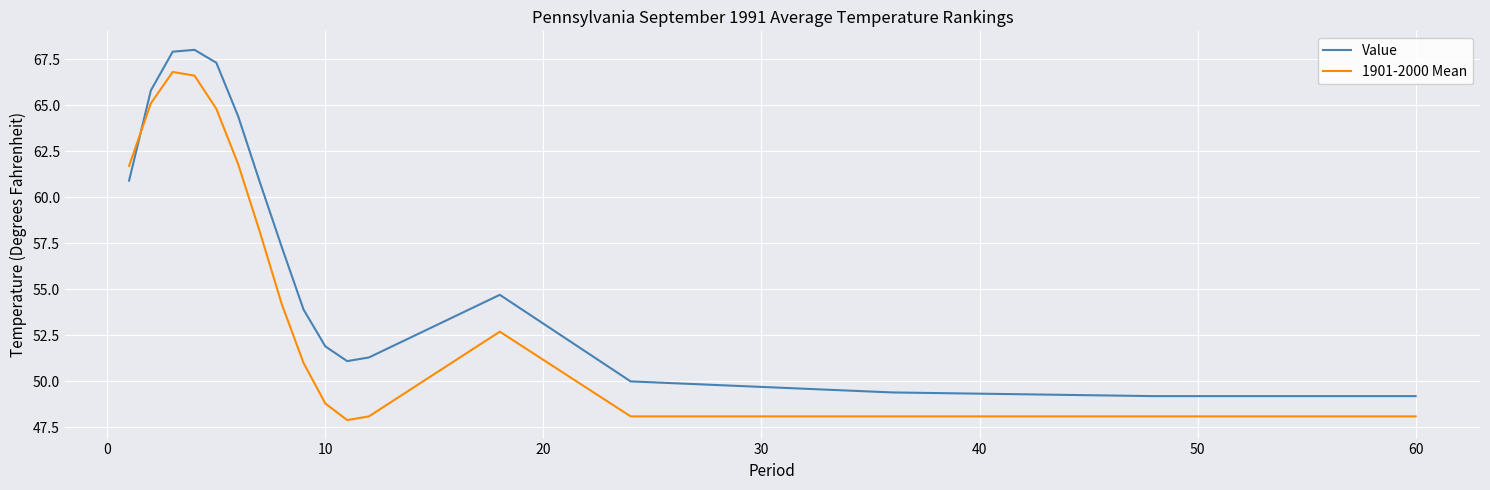

What is the minimum value for 1901-2000 Mean?

47.9